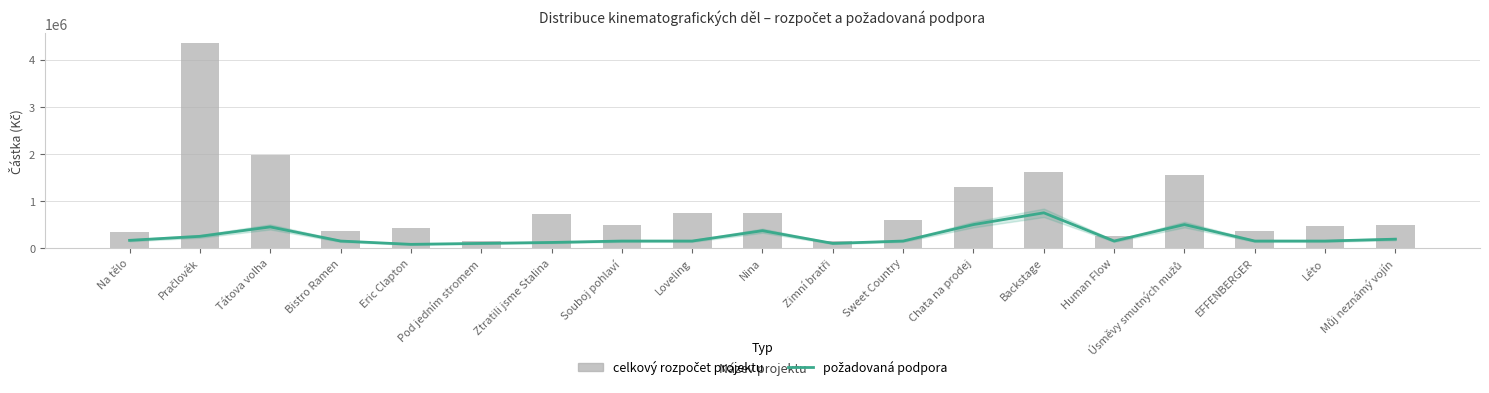

What is the label of the 3rd bar from the left?

Tátova volha